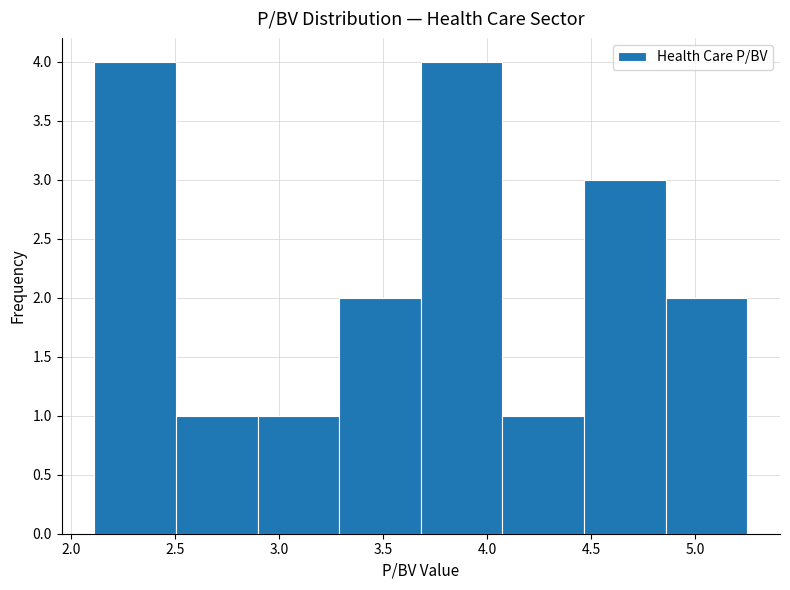

Reading left to right, transcribe this chart: for each bar, give the range it covers on the x-axis and its height. Neither the bar edges nor the heights are printed on the chart, so give them approximately, as read against the axes.

2.10 to 2.50: 4
2.50 to 2.90: 1
2.90 to 3.30: 1
3.30 to 3.70: 2
3.70 to 4.05: 4
4.05 to 4.45: 1
4.45 to 4.85: 3
4.85 to 5.25: 2